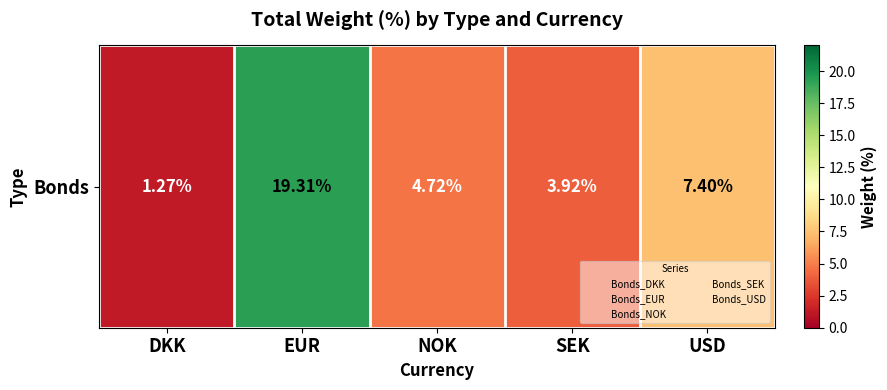

Which has a higher value, DKK or NOK?

NOK